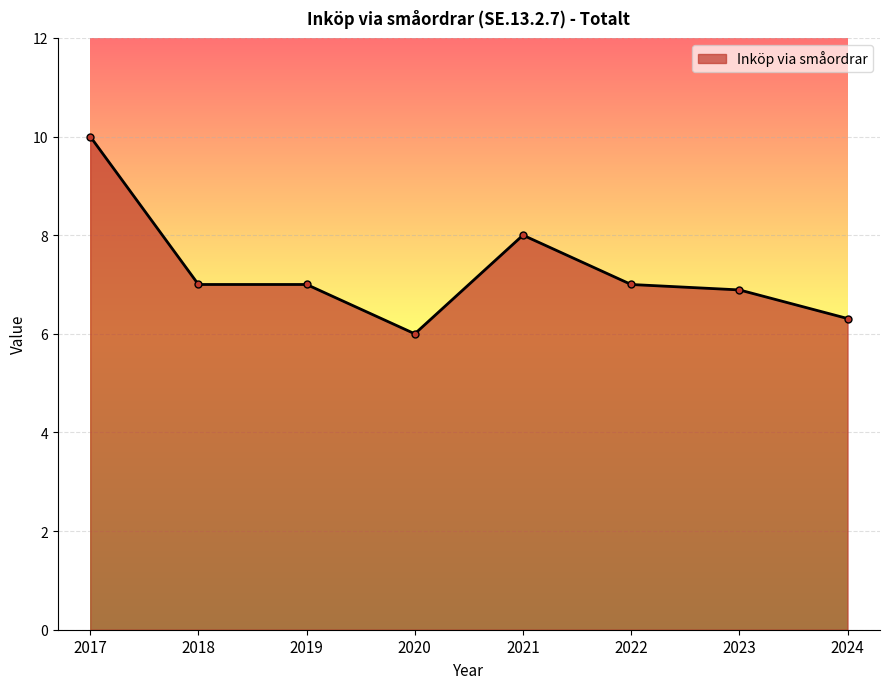

Reading left to right, extract all data points from this chart.

10.0	7.0	7.0	6.0	8.0	7.0	6.9	6.3